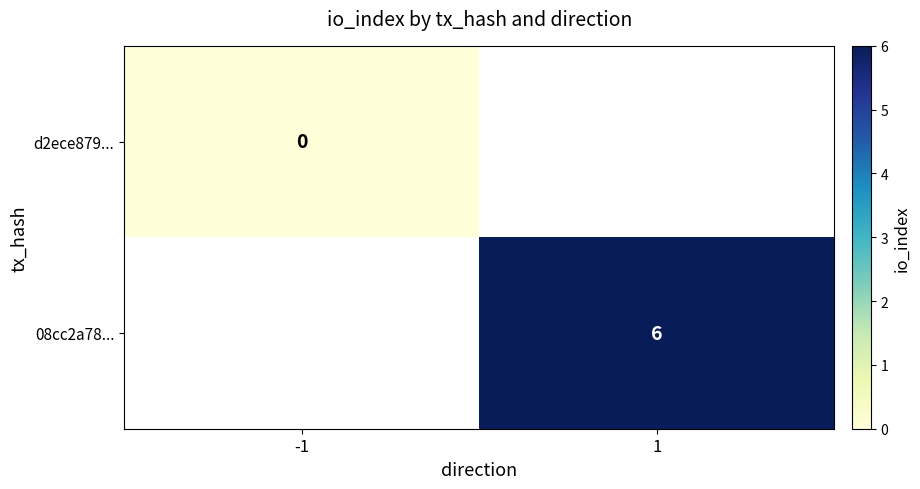

Is it true that 08cc2a78... equals 2 at 1?

False